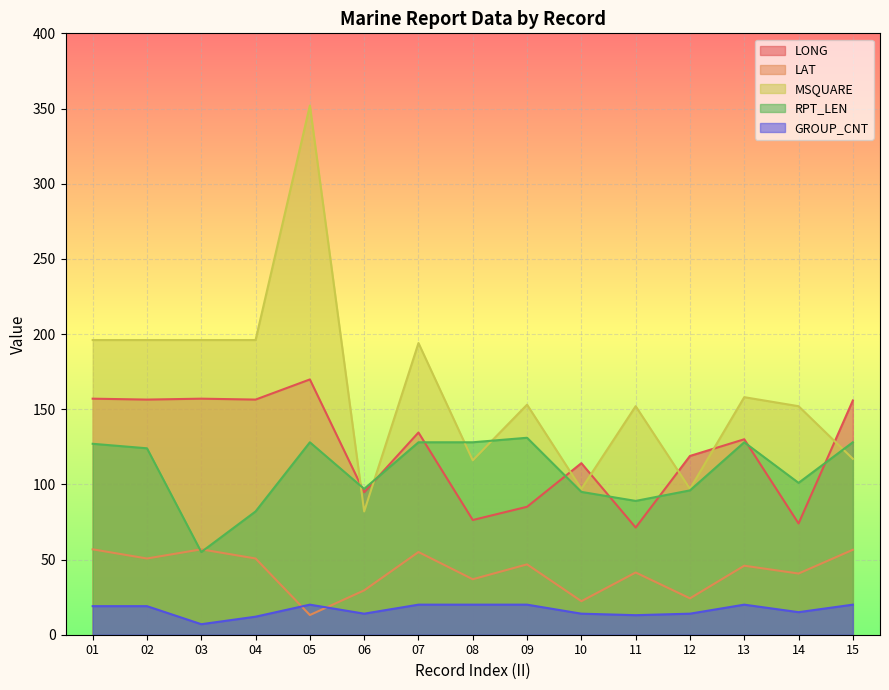

Is it true that LAT equals 76.1 at 13?

False